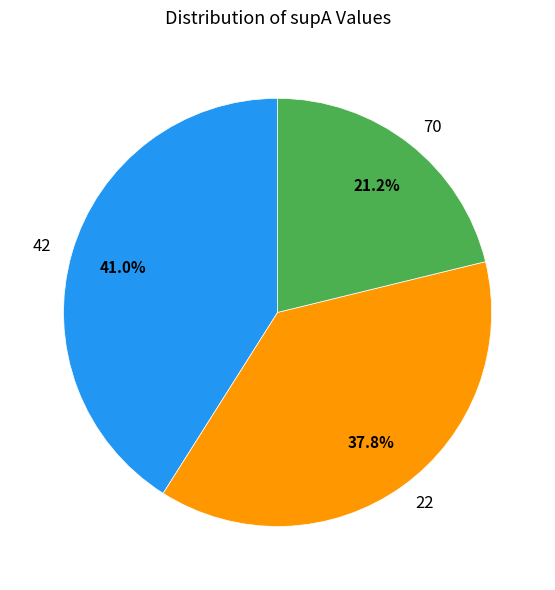

To the nearest percent, what is the combined percentage of 22 and 42?

79%